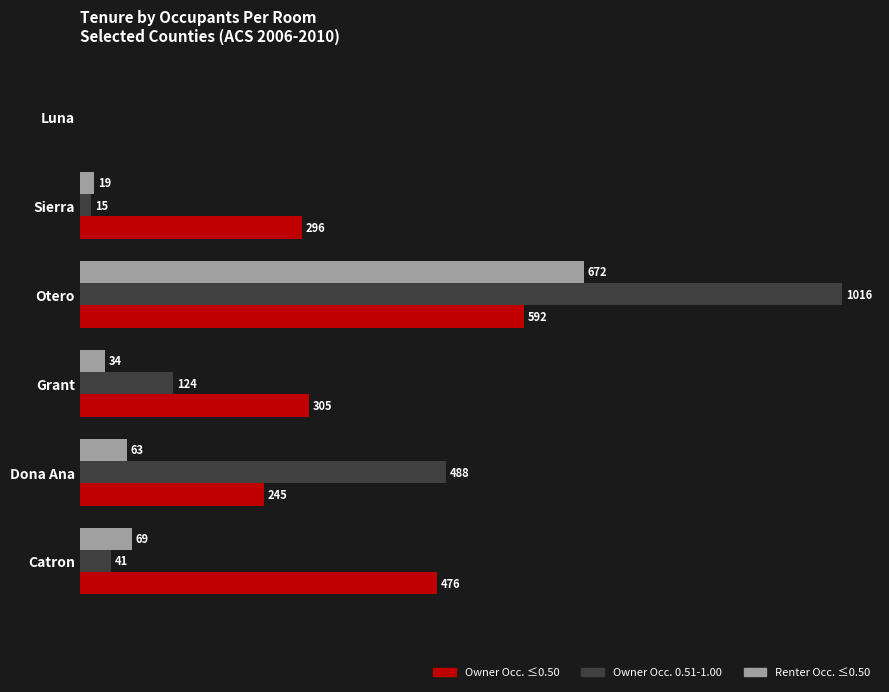

Which label corresponds to the largest value in the chart?

Otero